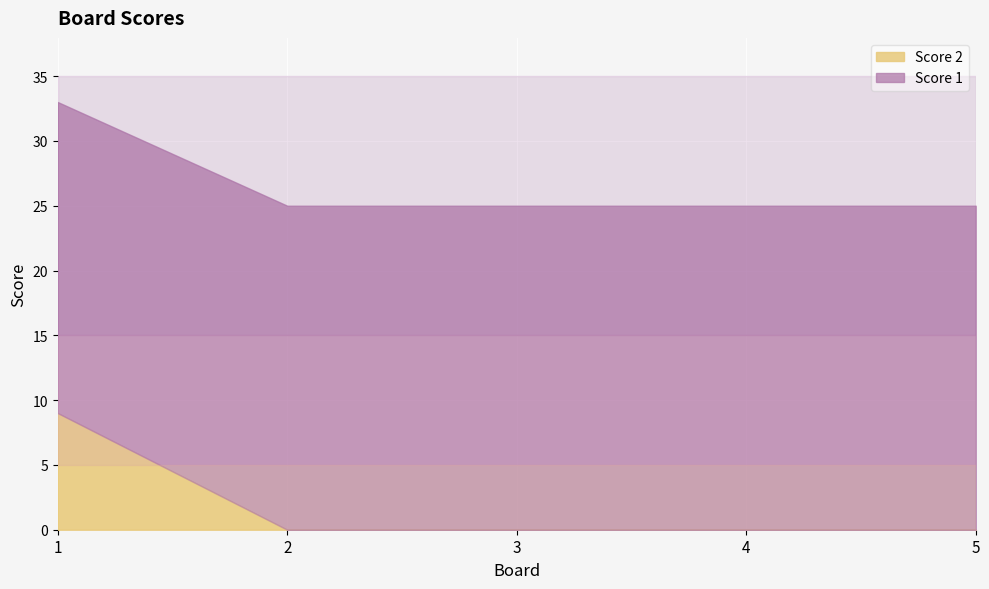

How many data points in Score 1 are less than 25?

1